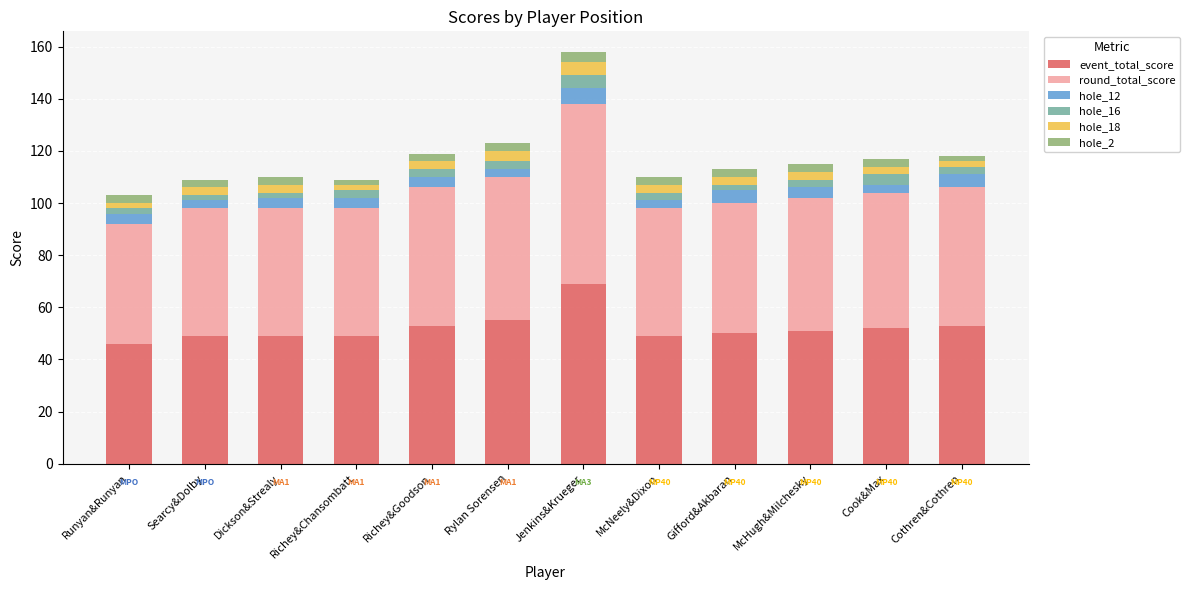

At which label does event_total_score reach its peak?

Jenkins&Krueger